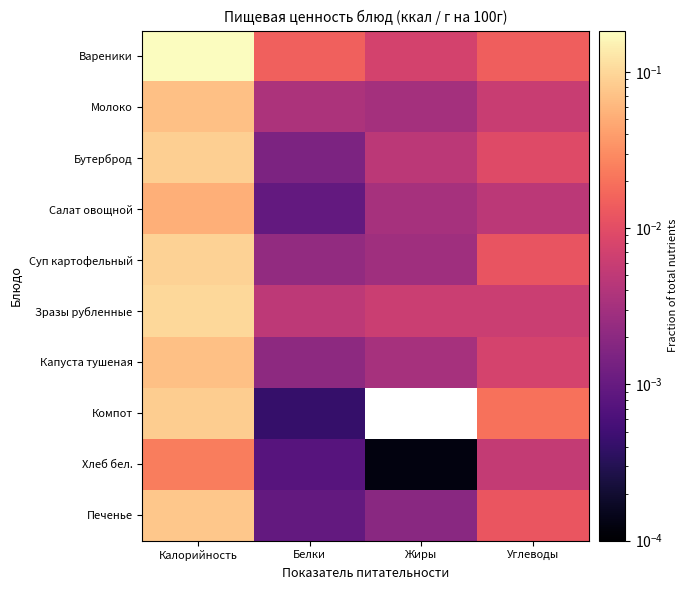

Which has a higher value, Углеводы or Жиры?

Углеводы